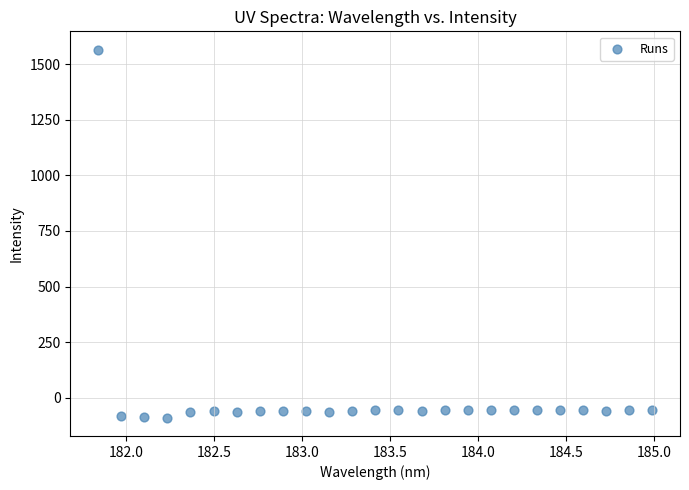

What is the range of X values (max minus min)?

3.1